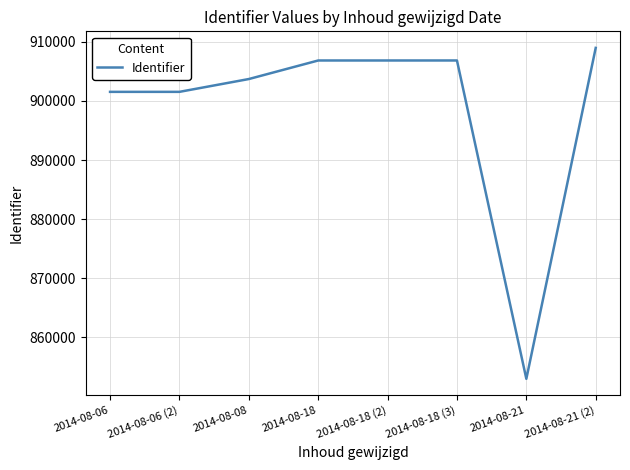

Does the chart display data point markers on the line(s)?

No